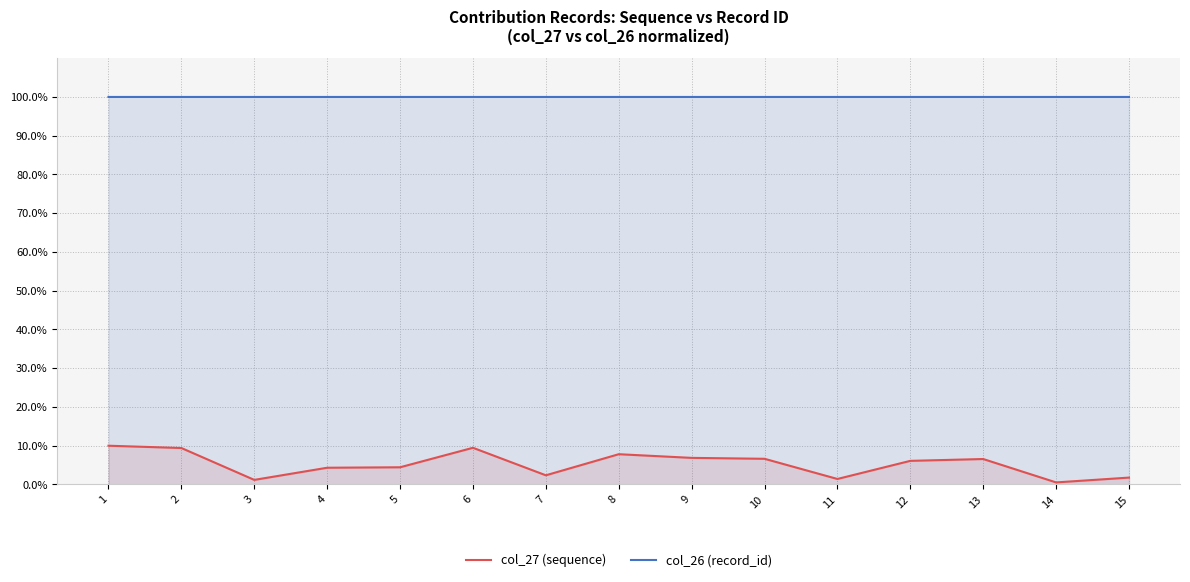

True or false: col_26 (record_id) and col_27 (sequence) cross at least once.

False